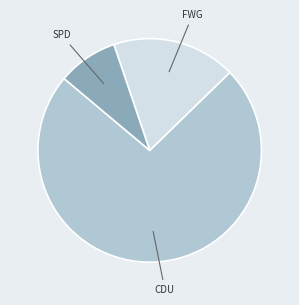

The FWG slice represents 30% of the pie. True or false?

False